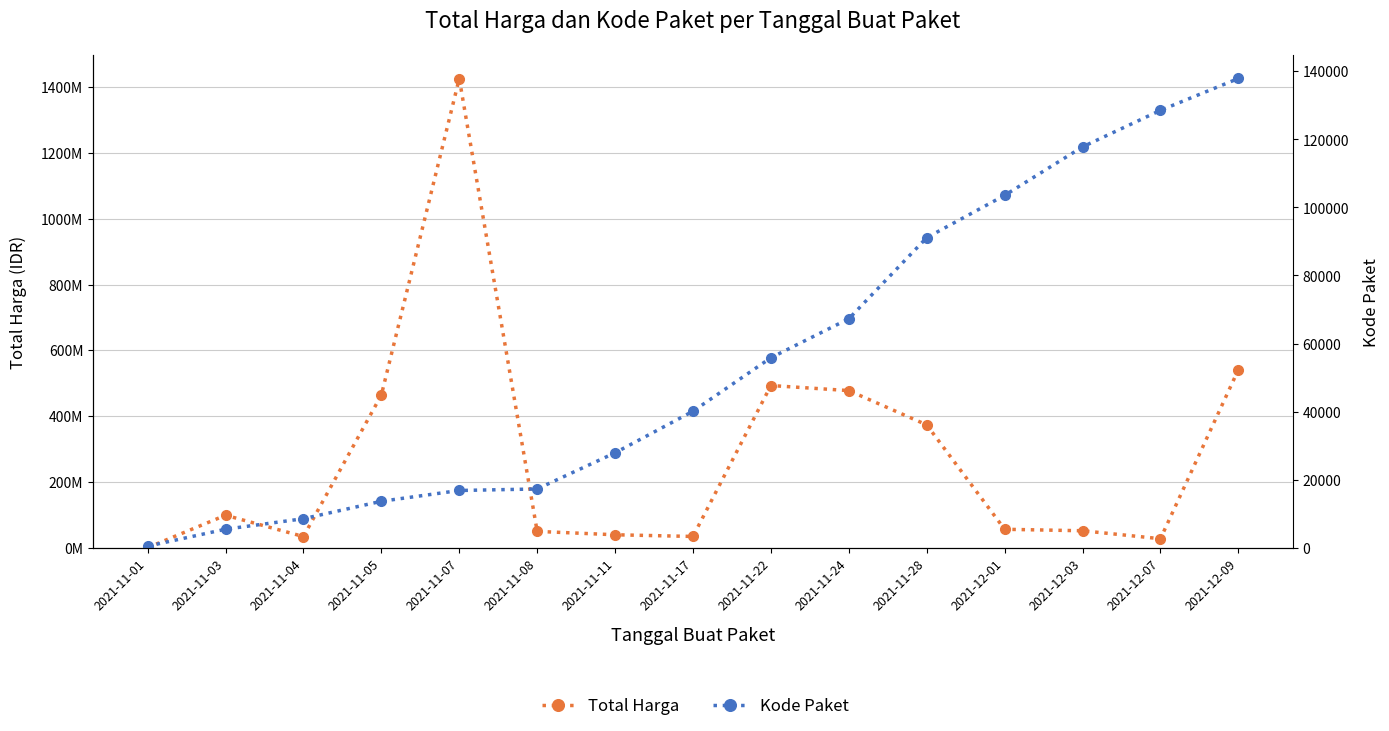

At which category does the chart reach its peak across all series?

2021-11-07